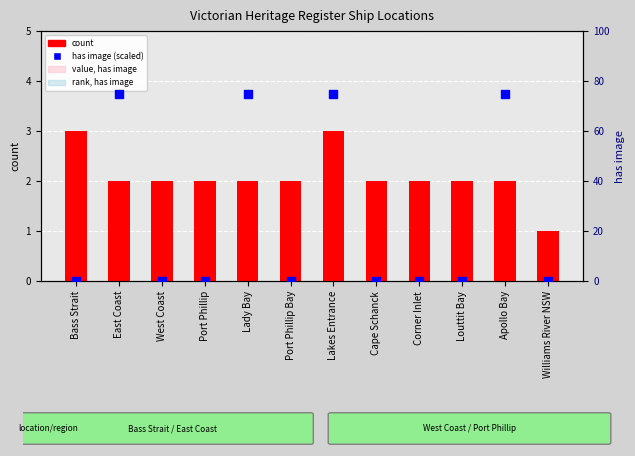

At how many categories does at least one series exceed 4?

4